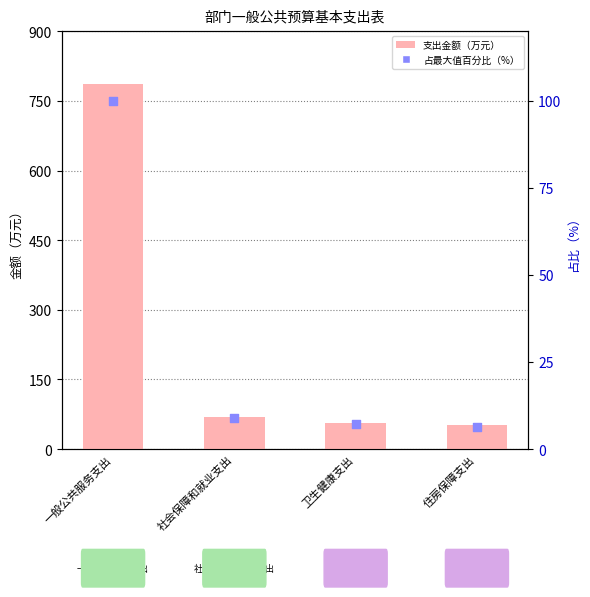

What is the total value across all series at 卫生健康支出?

63.9